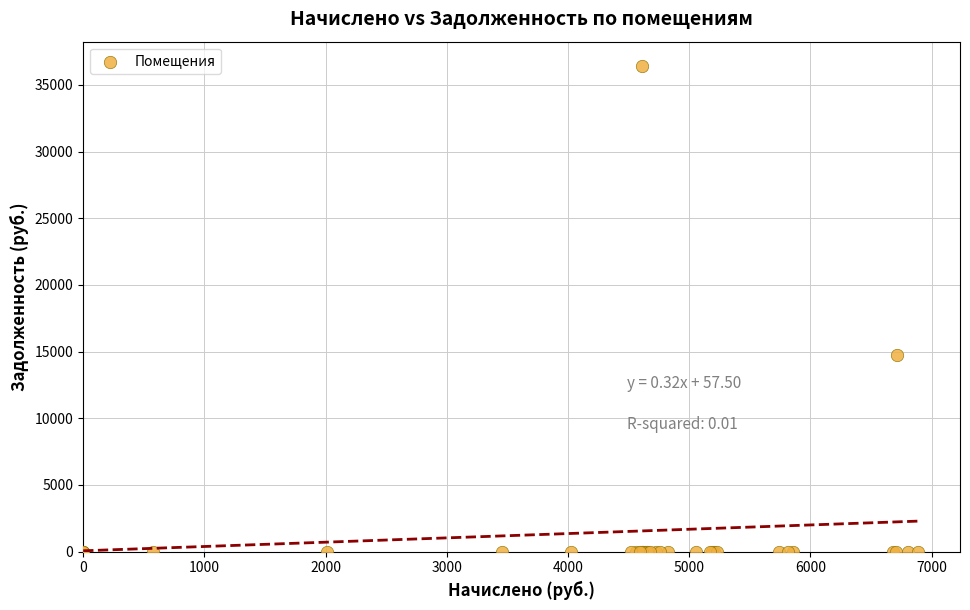

What Y value in the scatter plot is closest to 18208?

14709.6